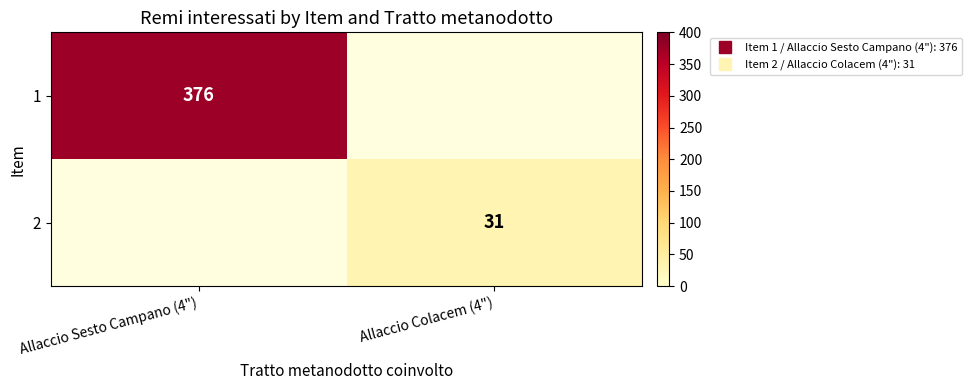

Which category has the highest value in the 2 series?

Allaccio Sesto Campano (4")